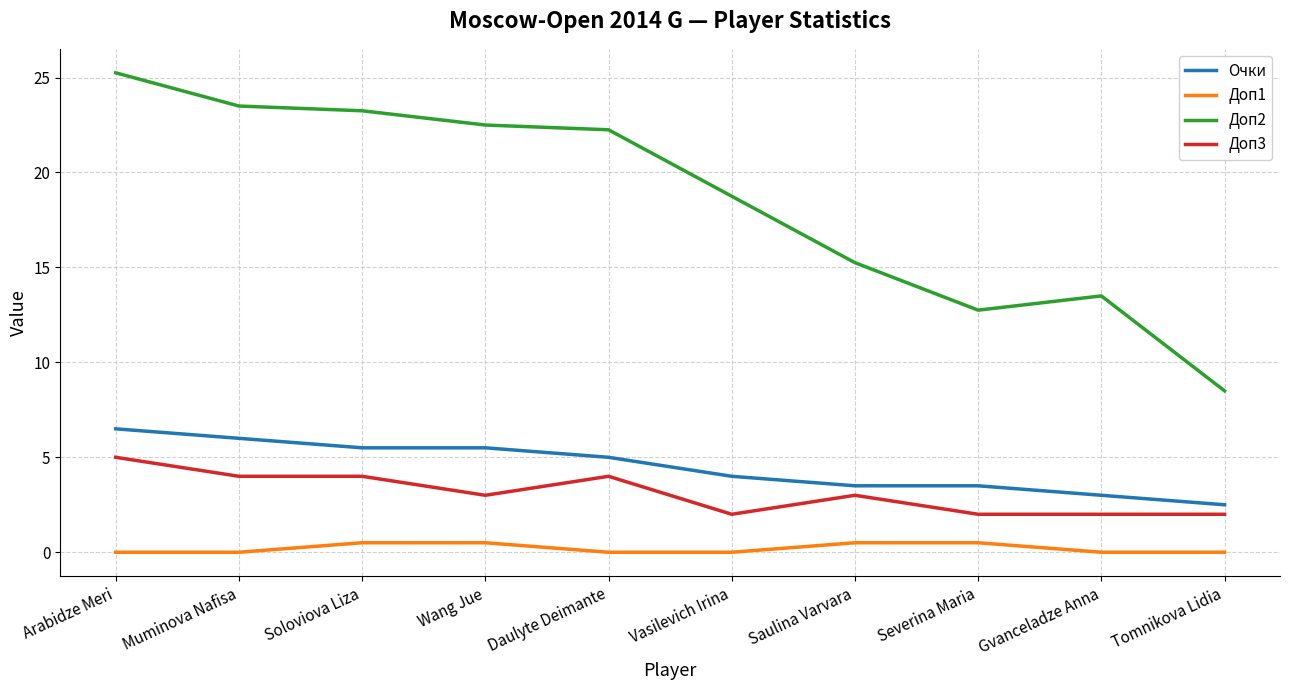

How many distinct data groups are displayed?

4